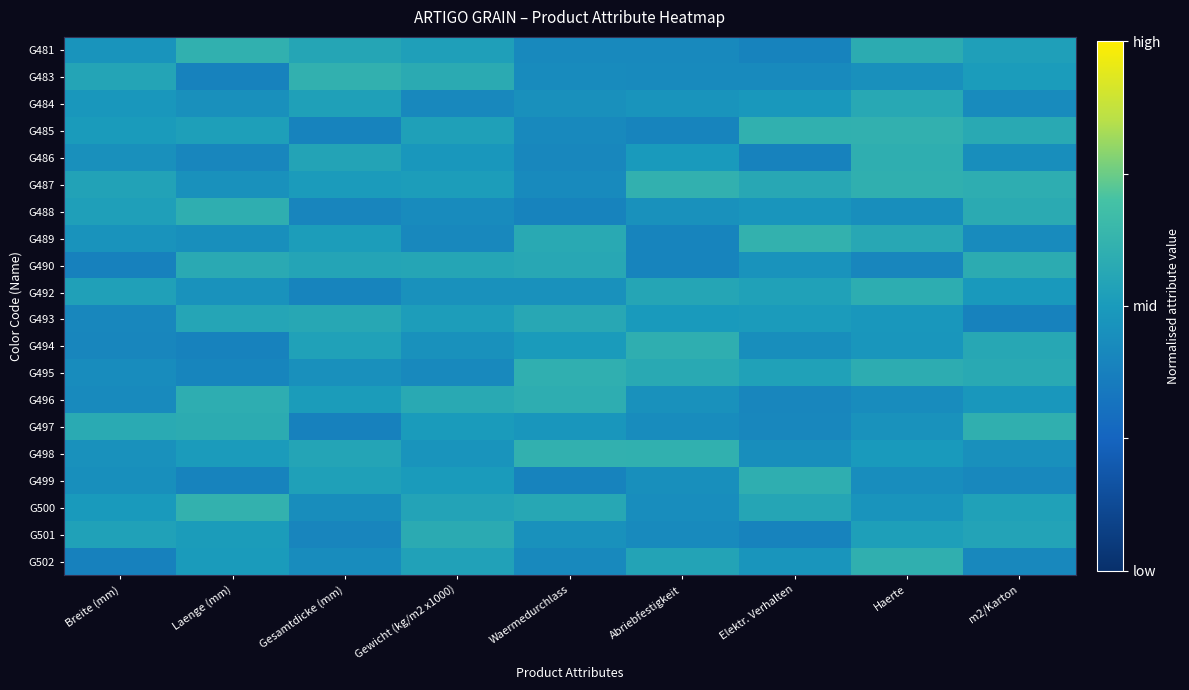

At which category is the sum across all series the highest?

Haerte